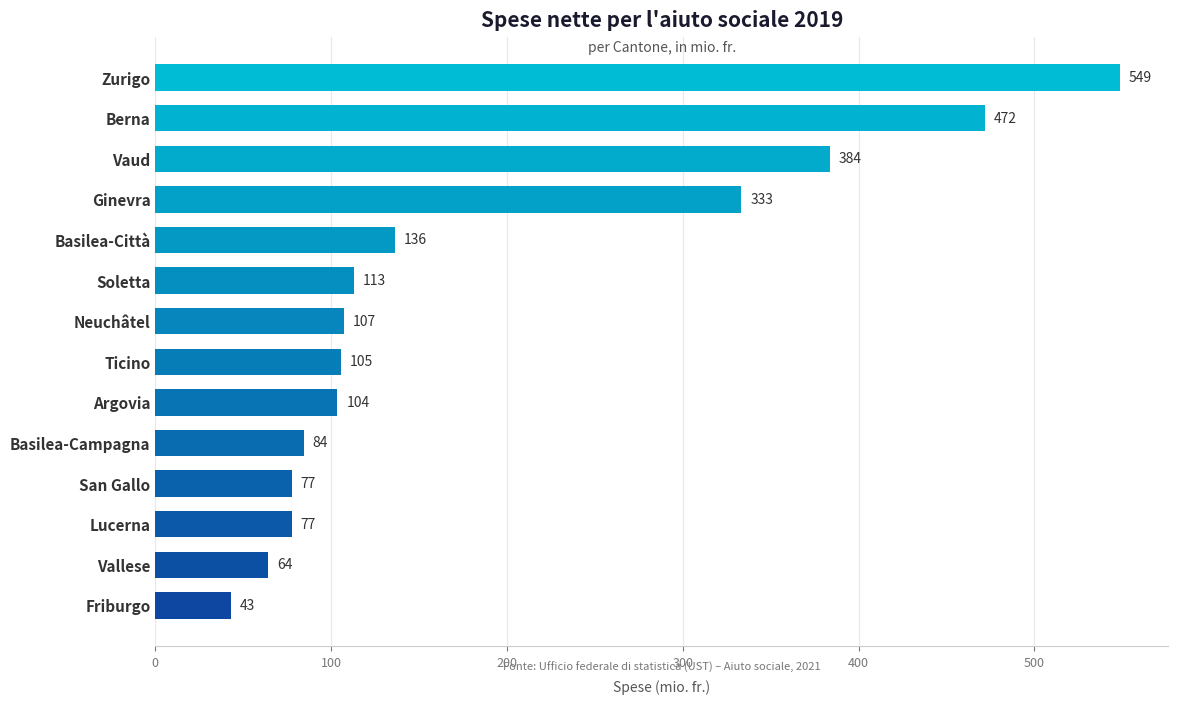

The value at Vaud is 528.8. True or false?

False